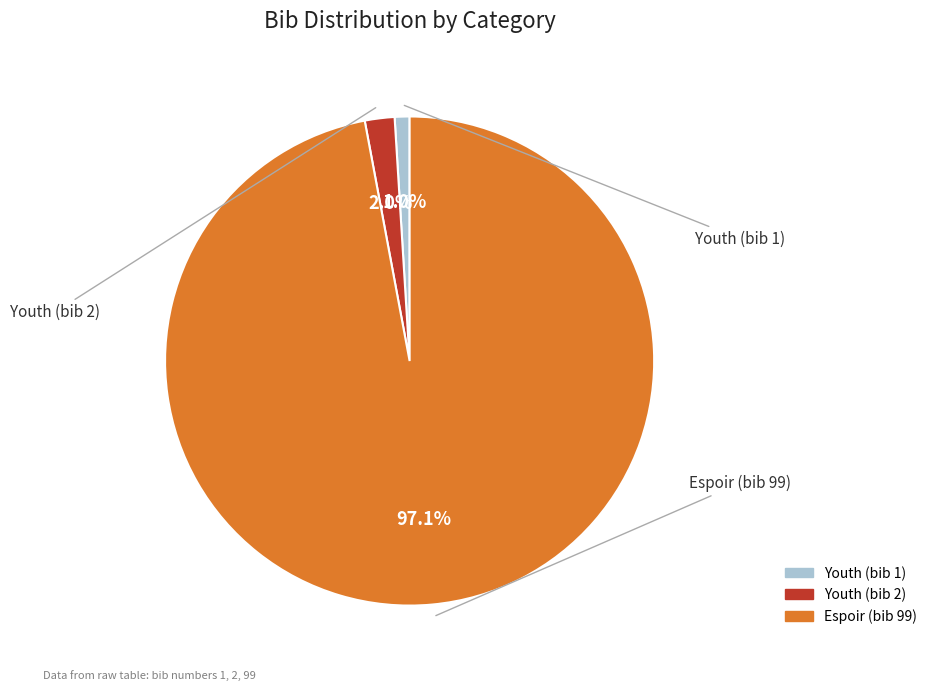

How many slices are in this pie chart?

3